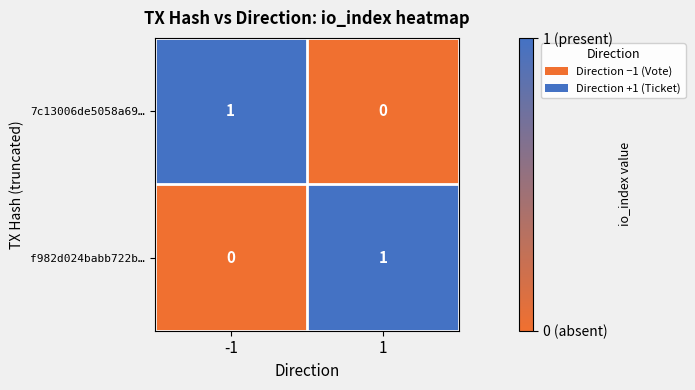

The value of f982d024babb722b… at 1 is 0. True or false?

False